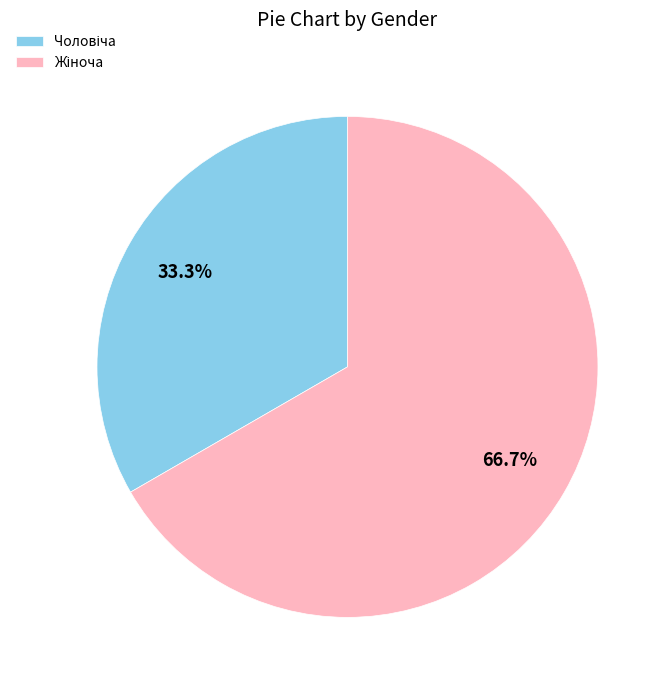

To the nearest percent, what is the average slice percentage?

50%